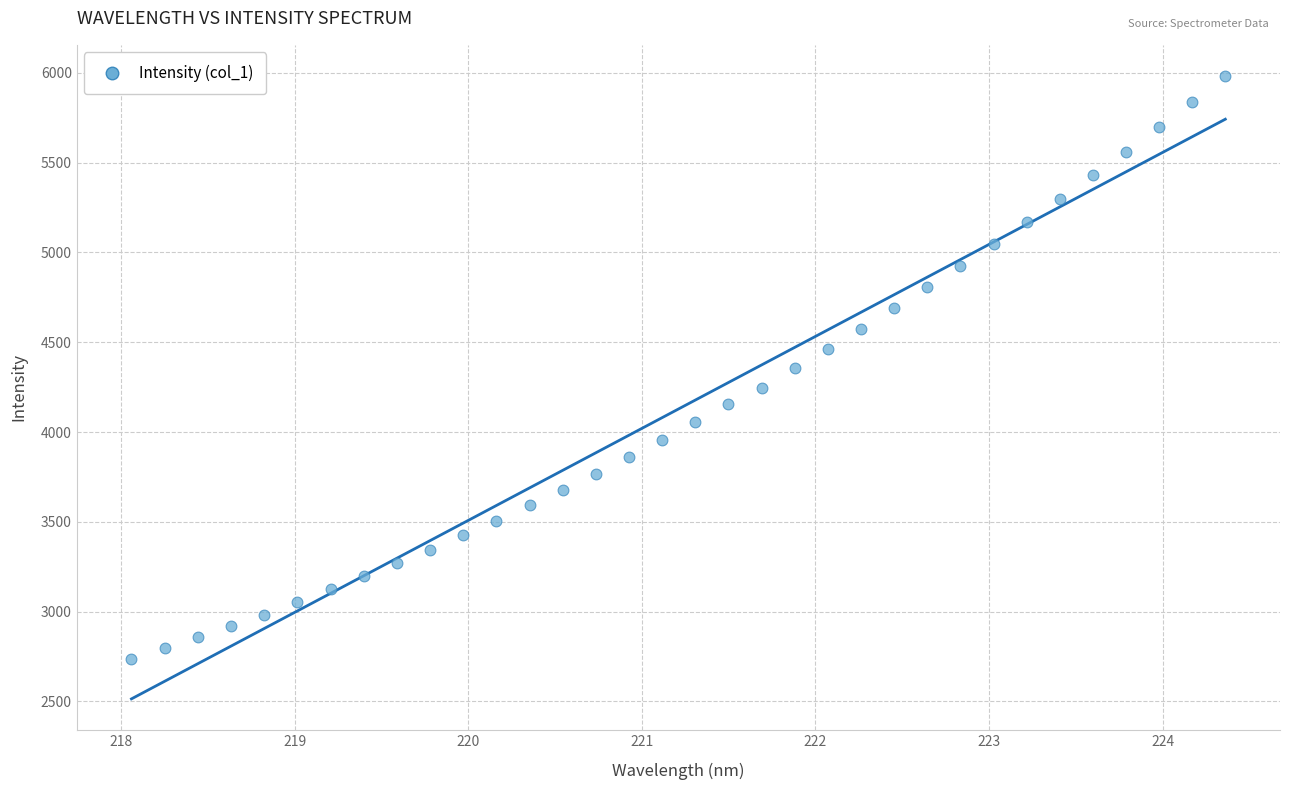

What is the range of Y values (max minus min)?

3244.4